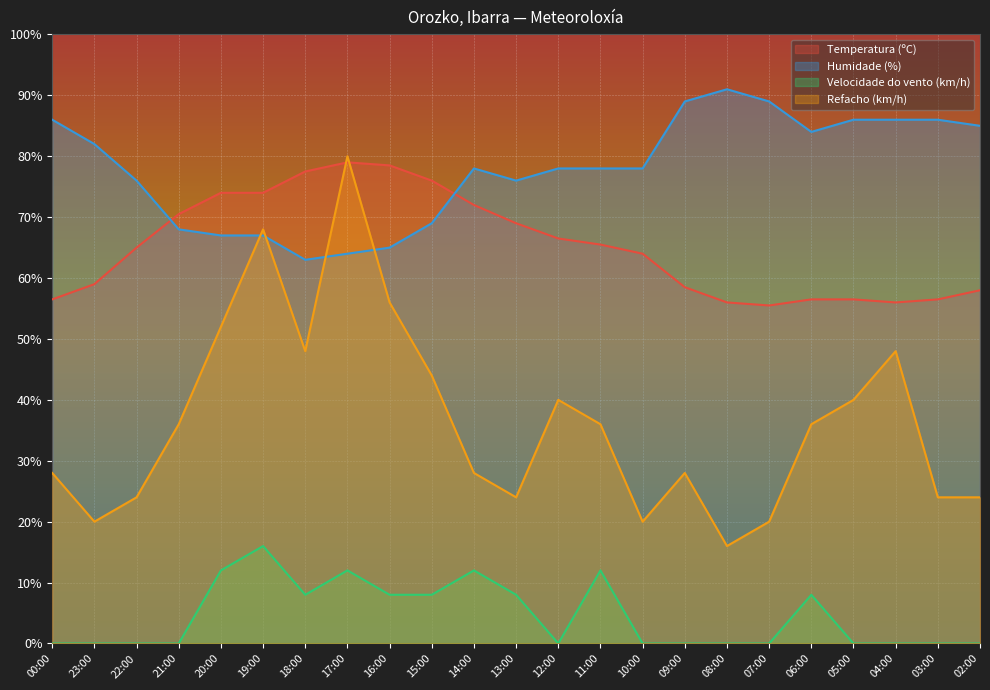

What is the total value across all series at 08:00?

163.0